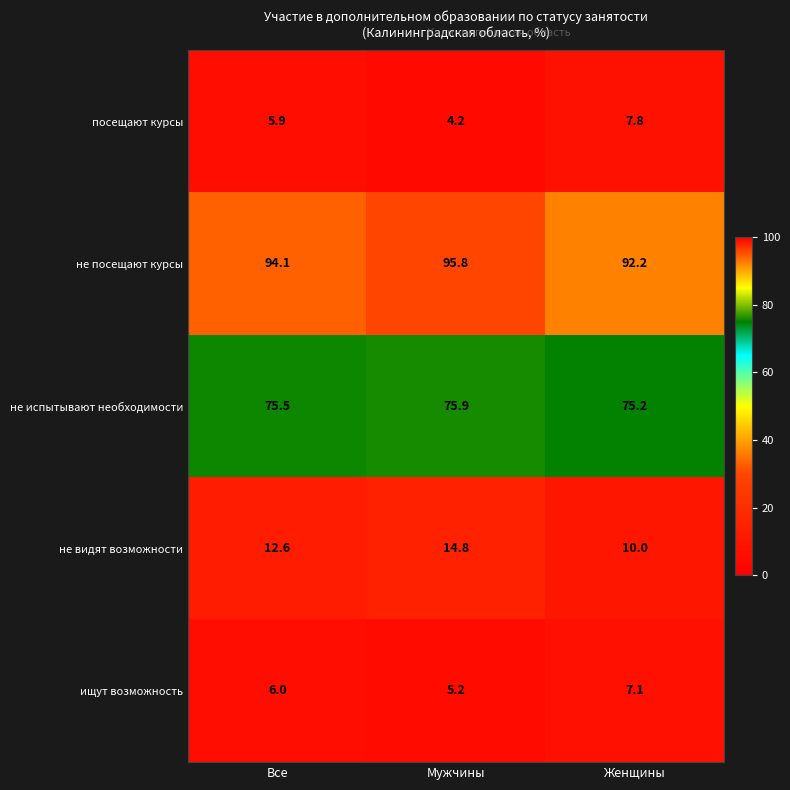

List the series in order of their peak value, lowest first.

ищут возможность, посещают курсы, не видят возможности, не испытывают необходимости, не посещают курсы